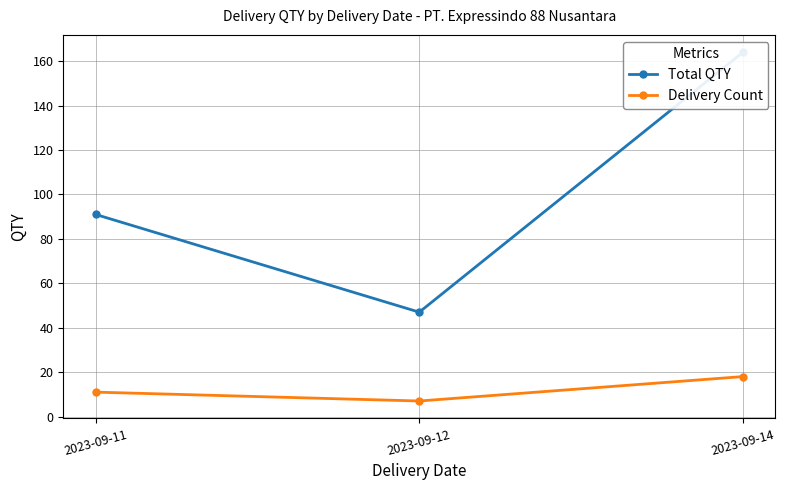

What is the difference between the Total QTY values at 2023-09-12 and 2023-09-14?

117